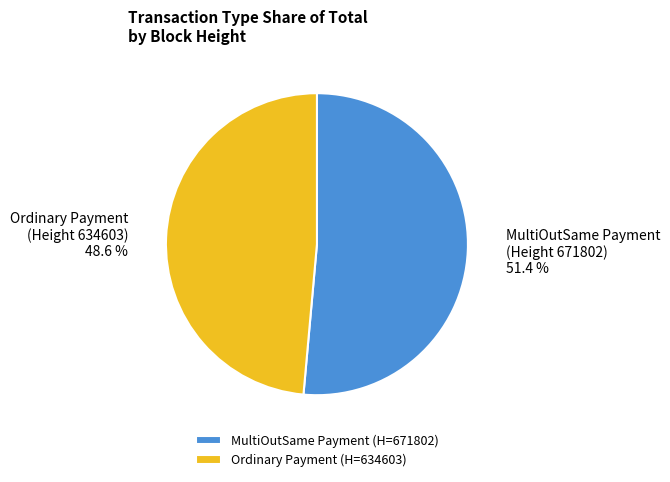

How many segments does this pie chart have?

2